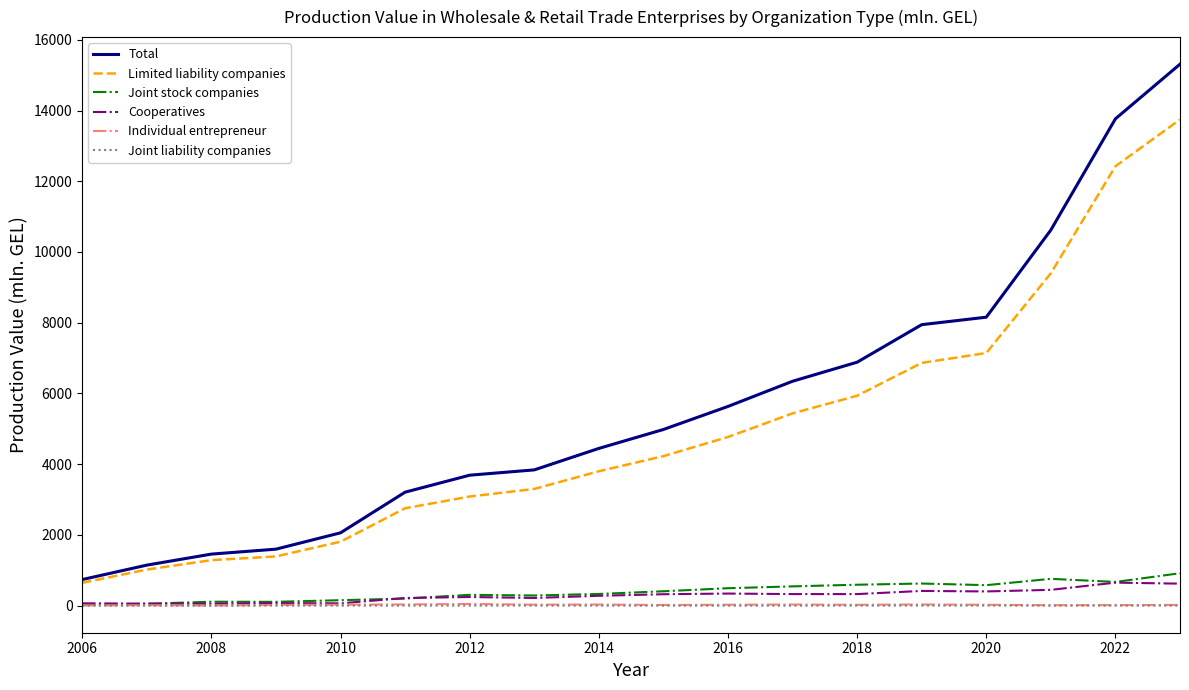

True or false: Joint liability companies has more than 2 interior local peaks.

True